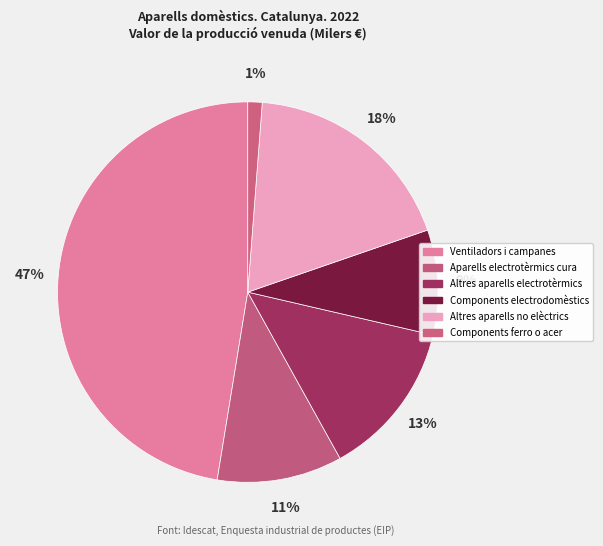

What percentage do Components electrodomèstics and Altres aparells electrotèrmics together represent?

22.2%